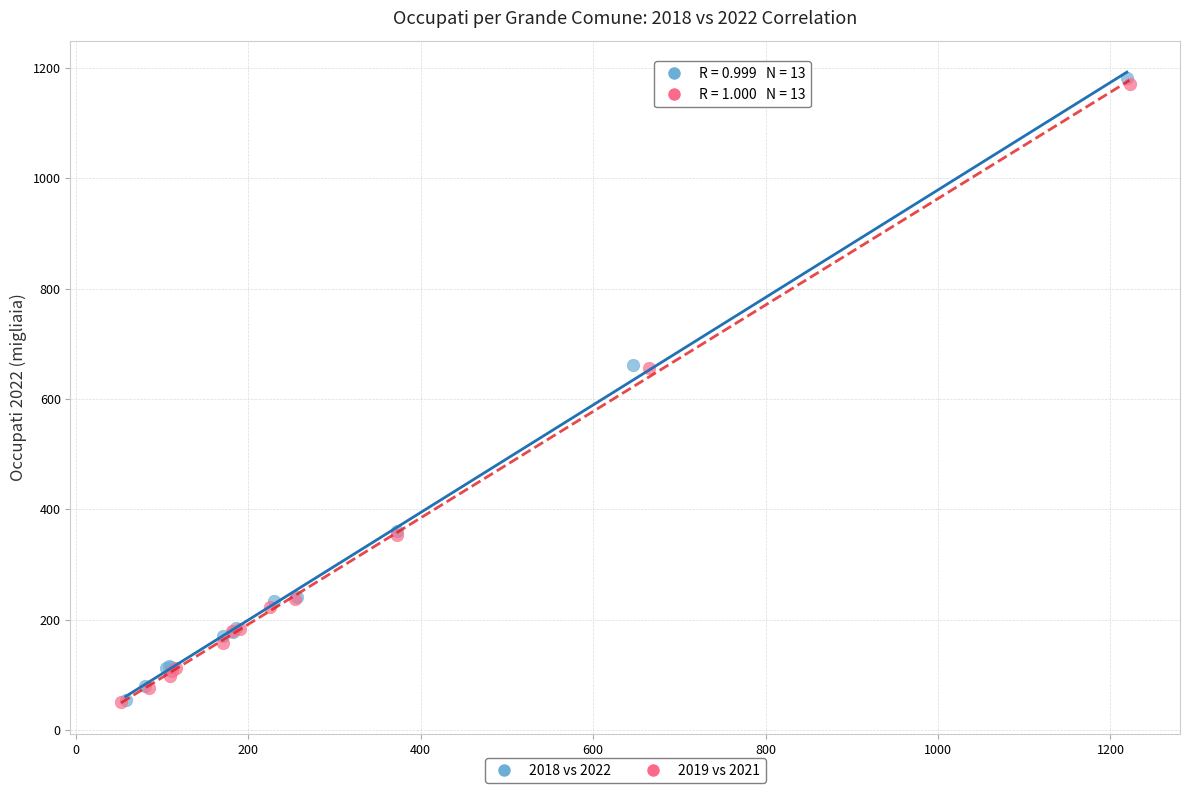

Which series reaches the maximum Y coordinate?

2018 vs 2022